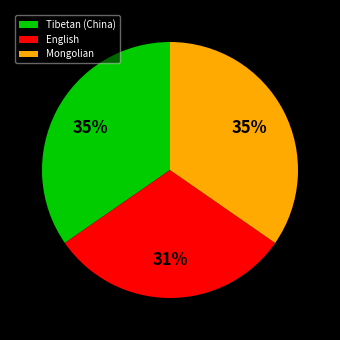

Which slice is the smallest?

English